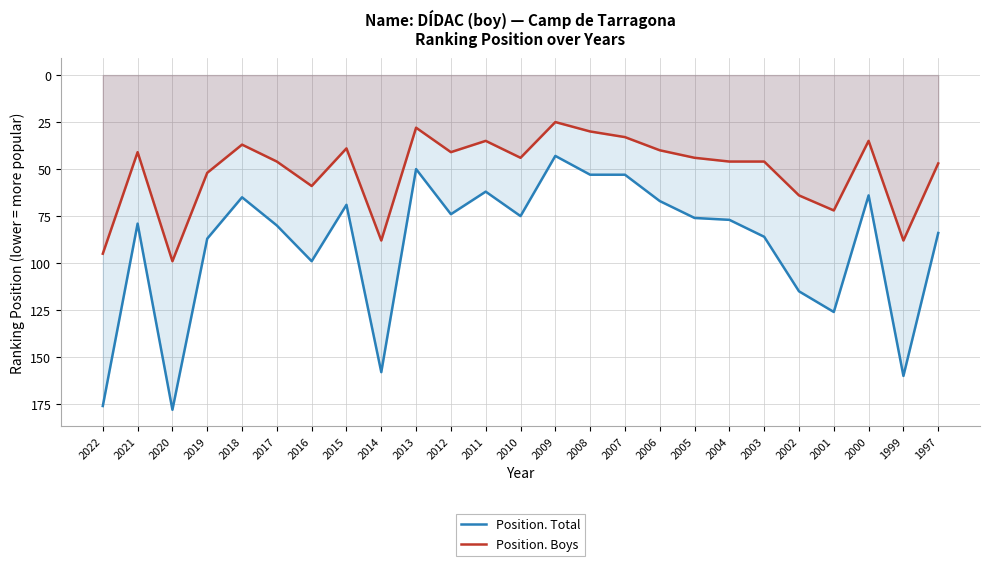

True or false: Position. Total has a value of 69 at 2007.

False